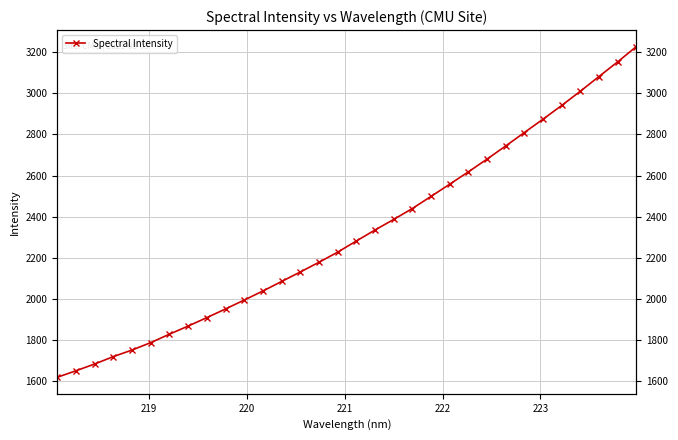

What is the sum of all values?

74037.3